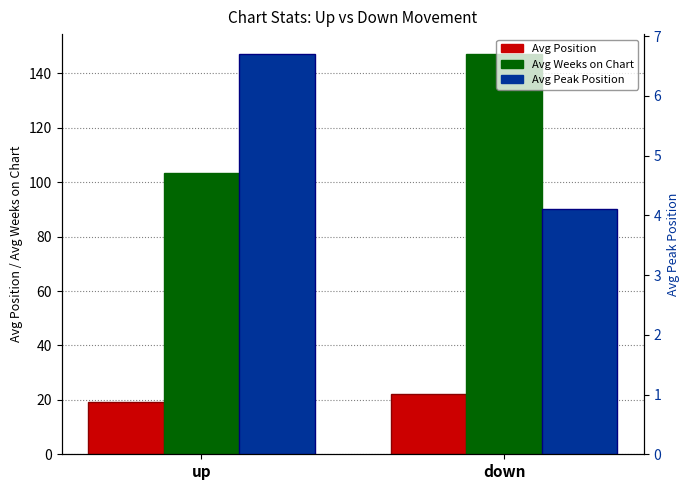

Reading right to left, transcribe all the data shown in this chart.

Avg Position: 22.2	19.3
Avg Weeks on Chart: 147.1	103.5
Avg Peak Position: 4.1	6.7